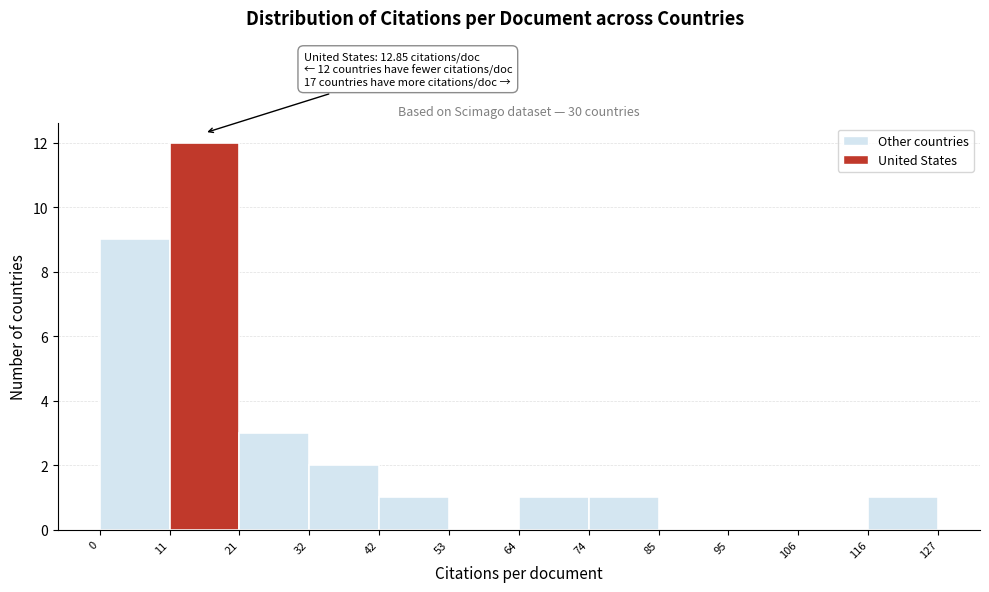

Over which range of the x-axis is the bar tallest?

11 to 21